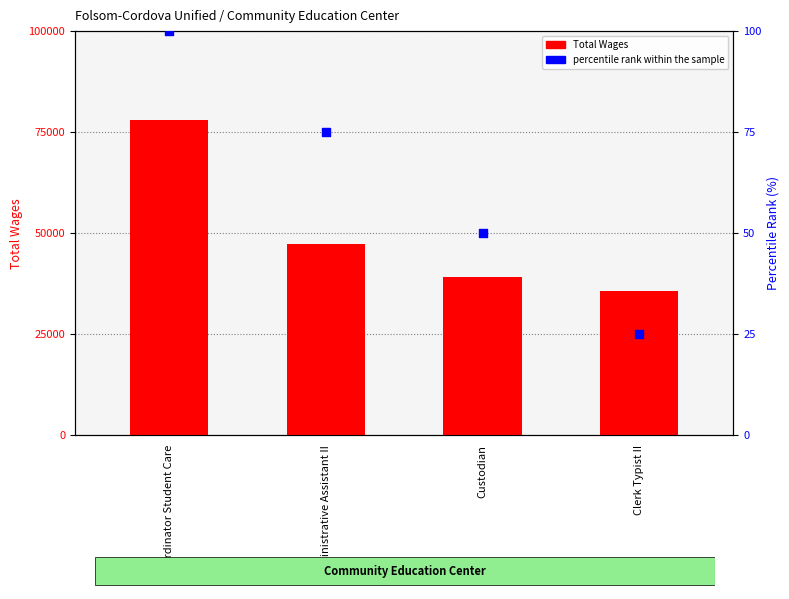

At how many categories does at least one series exceed 57227?

1